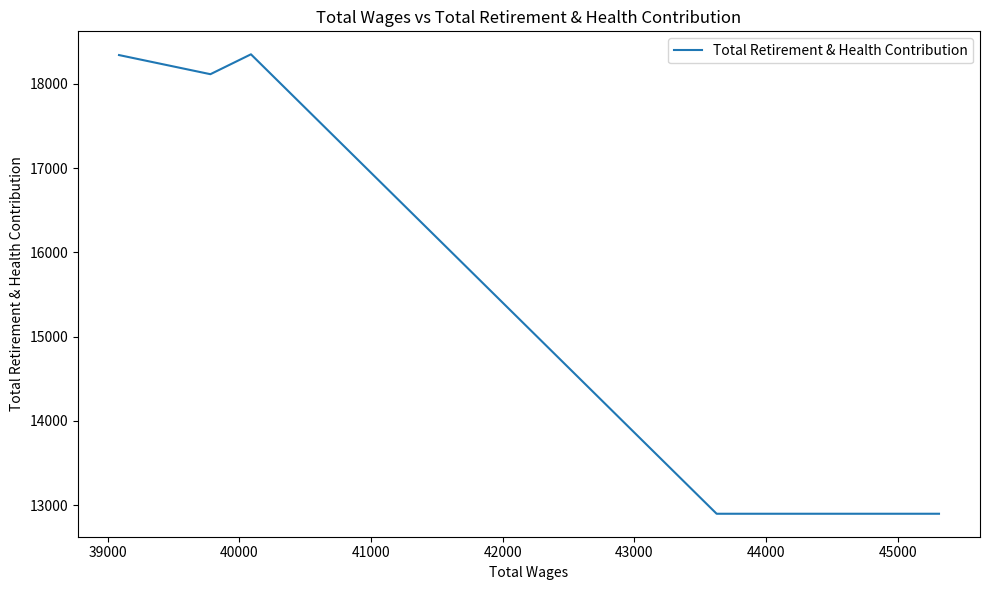

At which category does the data reach its first local peak?

40000